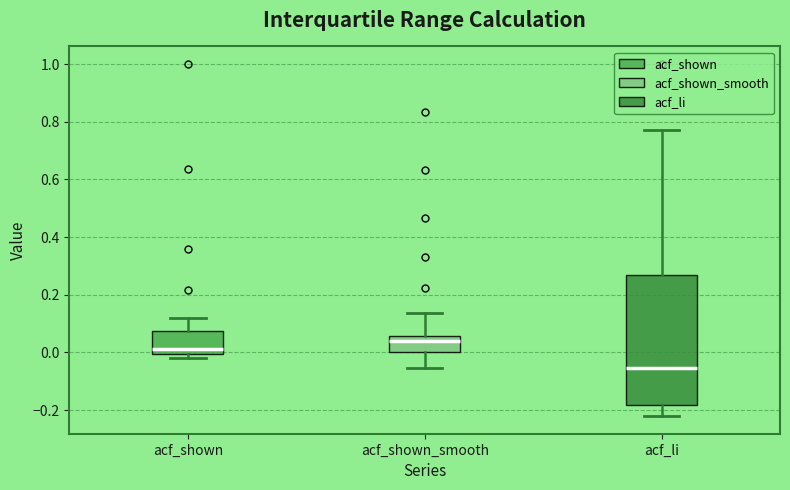

Reading left to right, read every box against the y-axis: the position of its median line, the range the box covers, and the ends of its whiskers. The values are not printed on the chart, so give them approximately, as read against the axis.

acf_shown: median 0.02, box 0.00 to 0.08, whiskers -0.02 to 0.12
acf_shown_smooth: median 0.04, box 0.00 to 0.06, whiskers -0.06 to 0.14
acf_li: median -0.06, box -0.18 to 0.28, whiskers -0.22 to 0.78